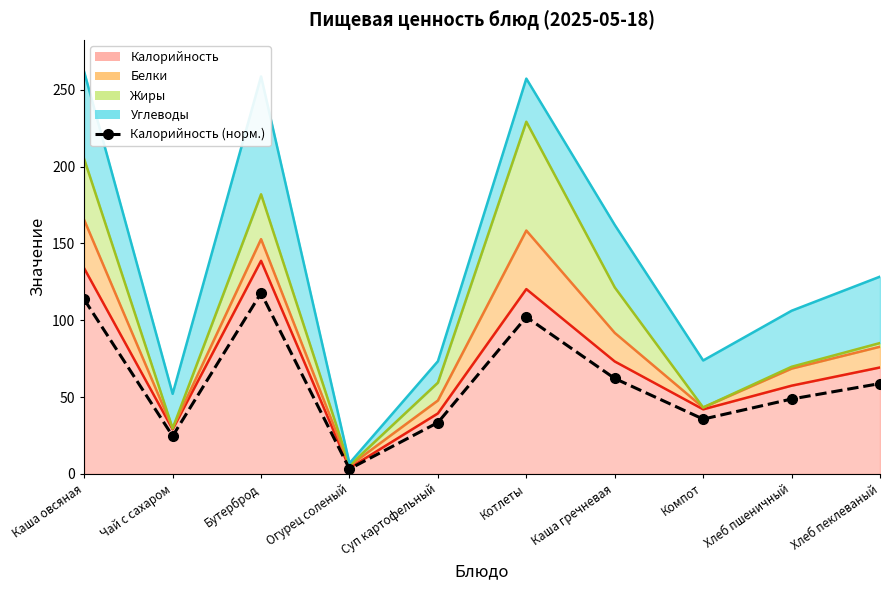

Which label corresponds to the smallest value in the chart?

Огурец соленый